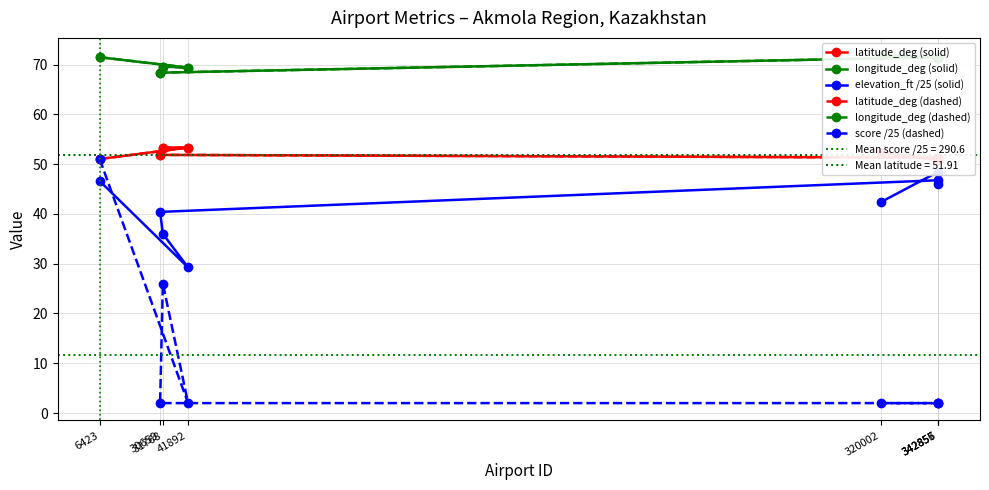

Read the elevation_ft /25 (solid) value at 31768.

36.0